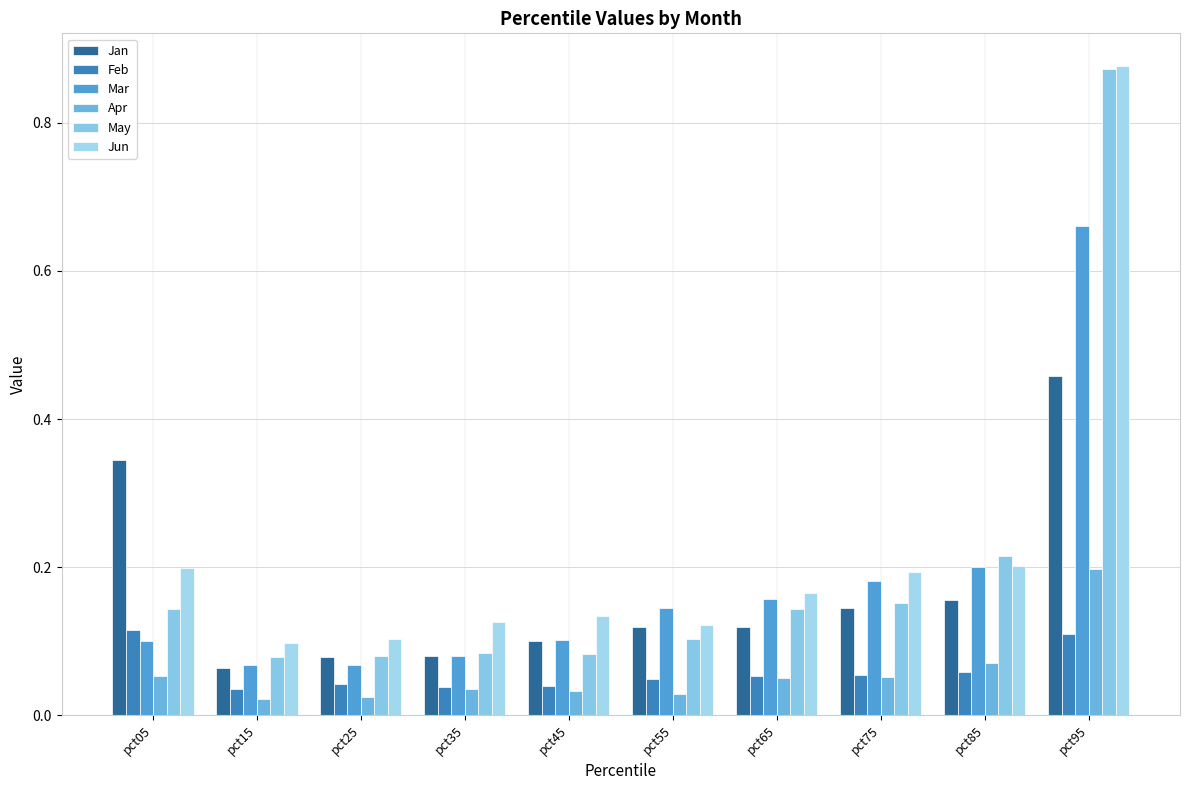

What is the value of the May bar at the 3rd from the left?

0.1